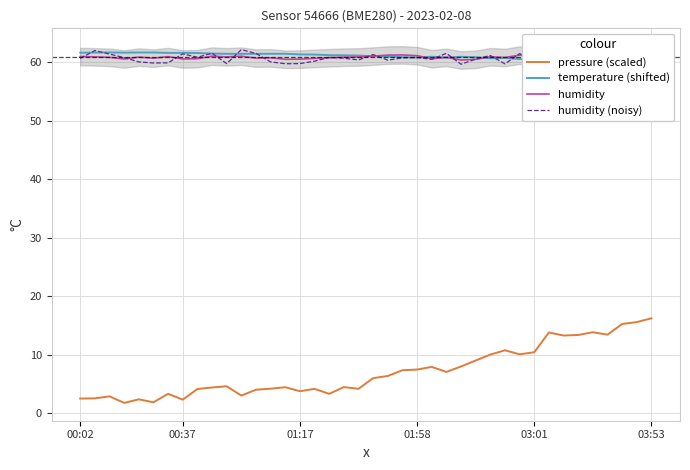

At which label does pressure (scaled) first exceed 5?

20